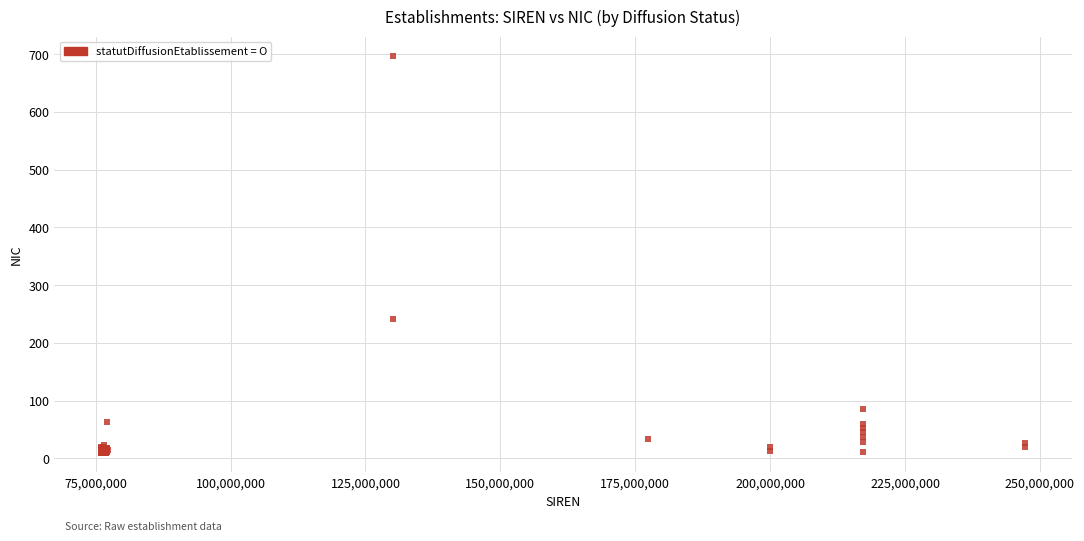

What Y value in the scatter plot is closest to 353?

241